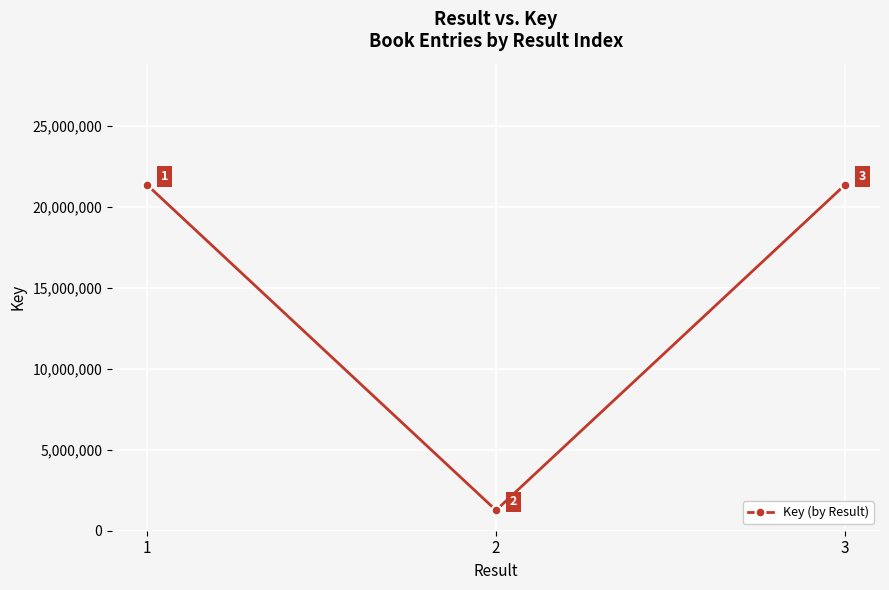

Reading left to right, extract all data points from this chart.

1=21383987	2=1263853	3=21383819